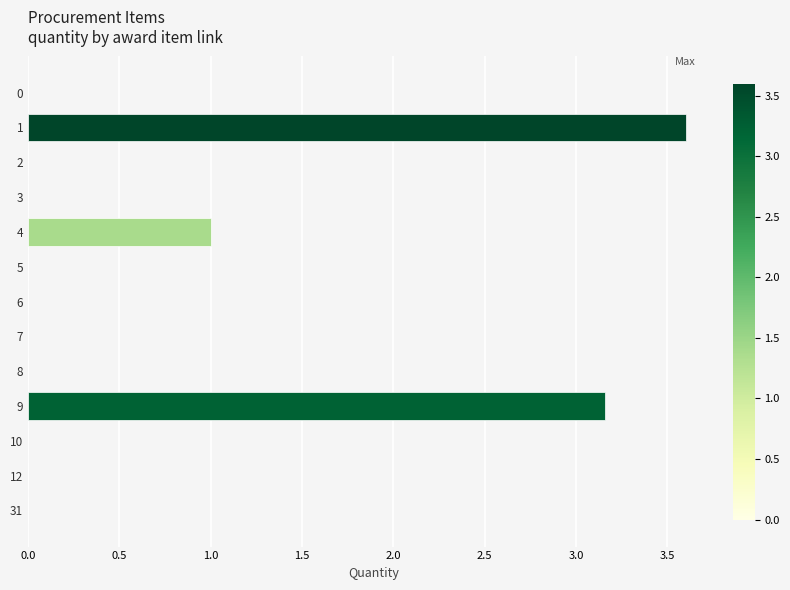

What is the sum of all values?

7.8